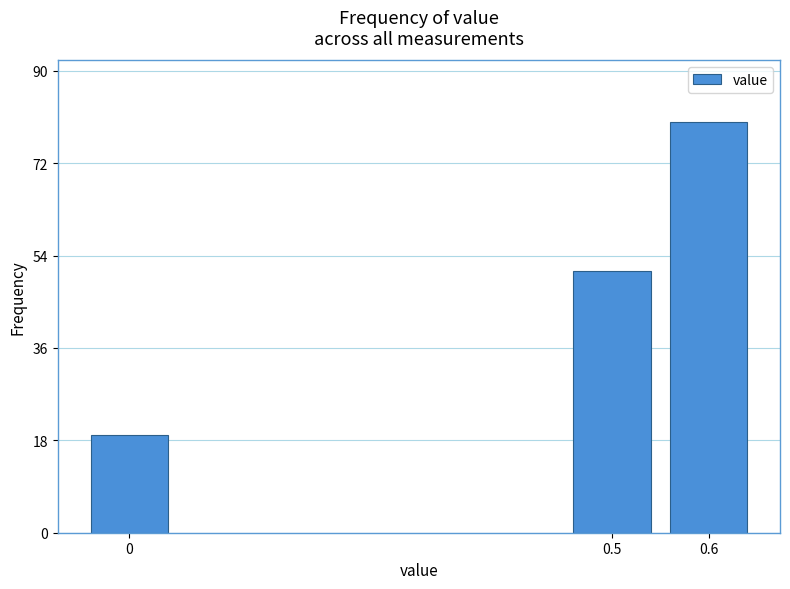

Reading left to right, transcribe all the data shown in this chart.

0=19	0.5=51	0.6=80